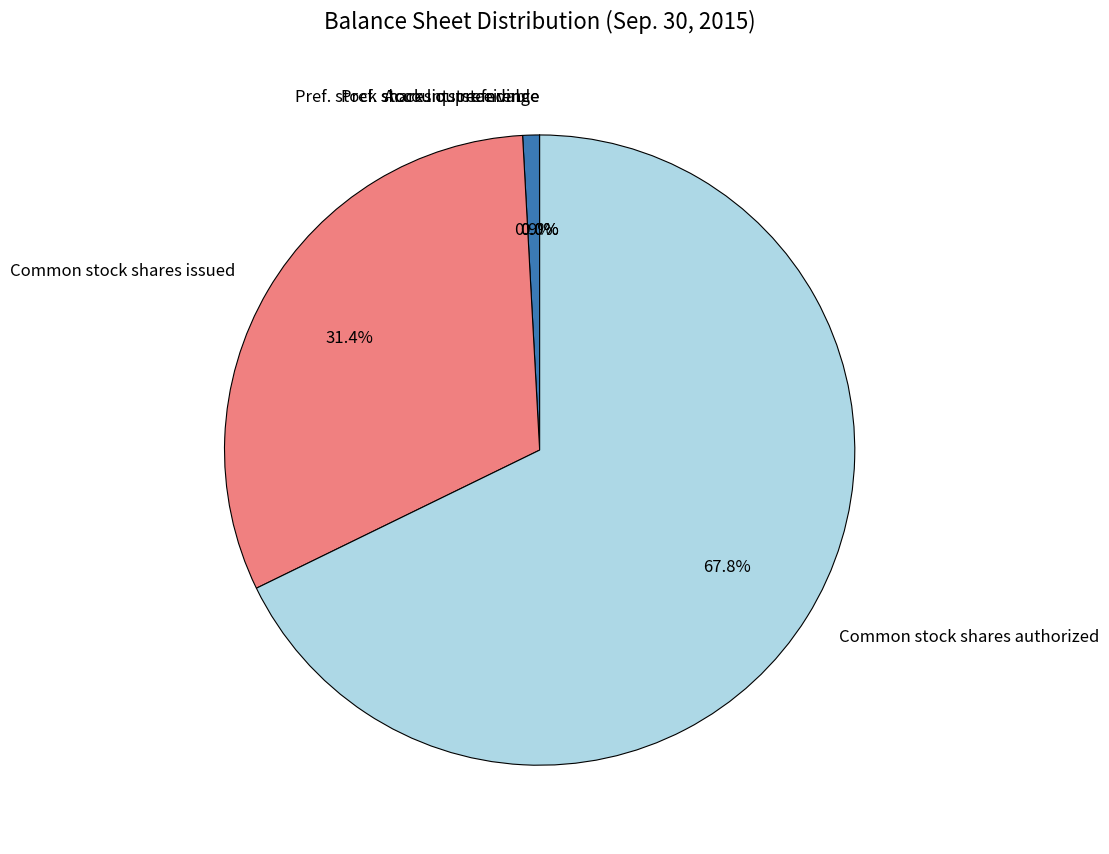

The Common stock shares authorized slice represents 68% of the pie. True or false?

True